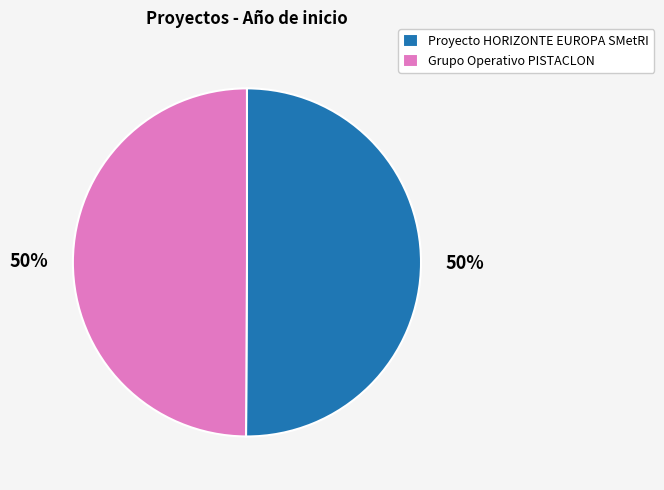

How many slices are in this pie chart?

2